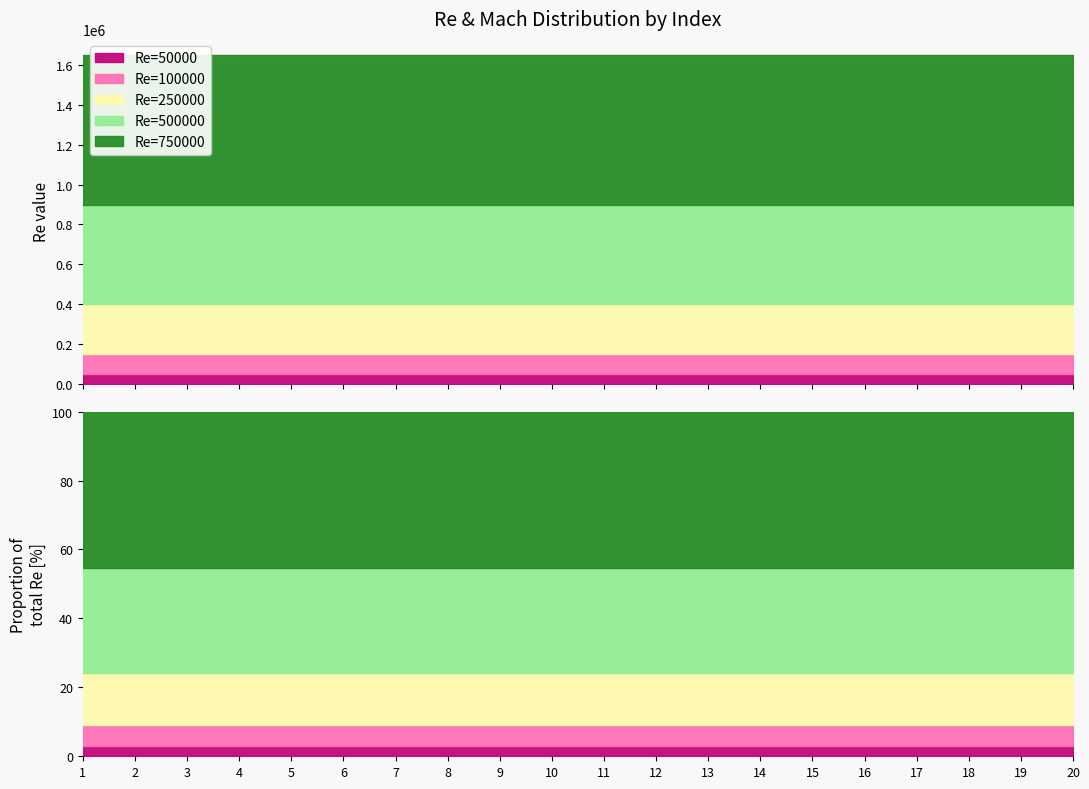

True or false: Re=500000 and Re=250000 cross at least once.

False